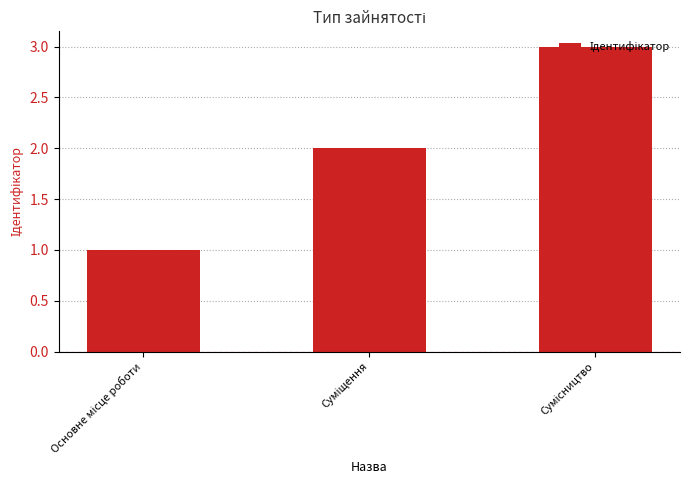

How many values are between 1 and 3?

3